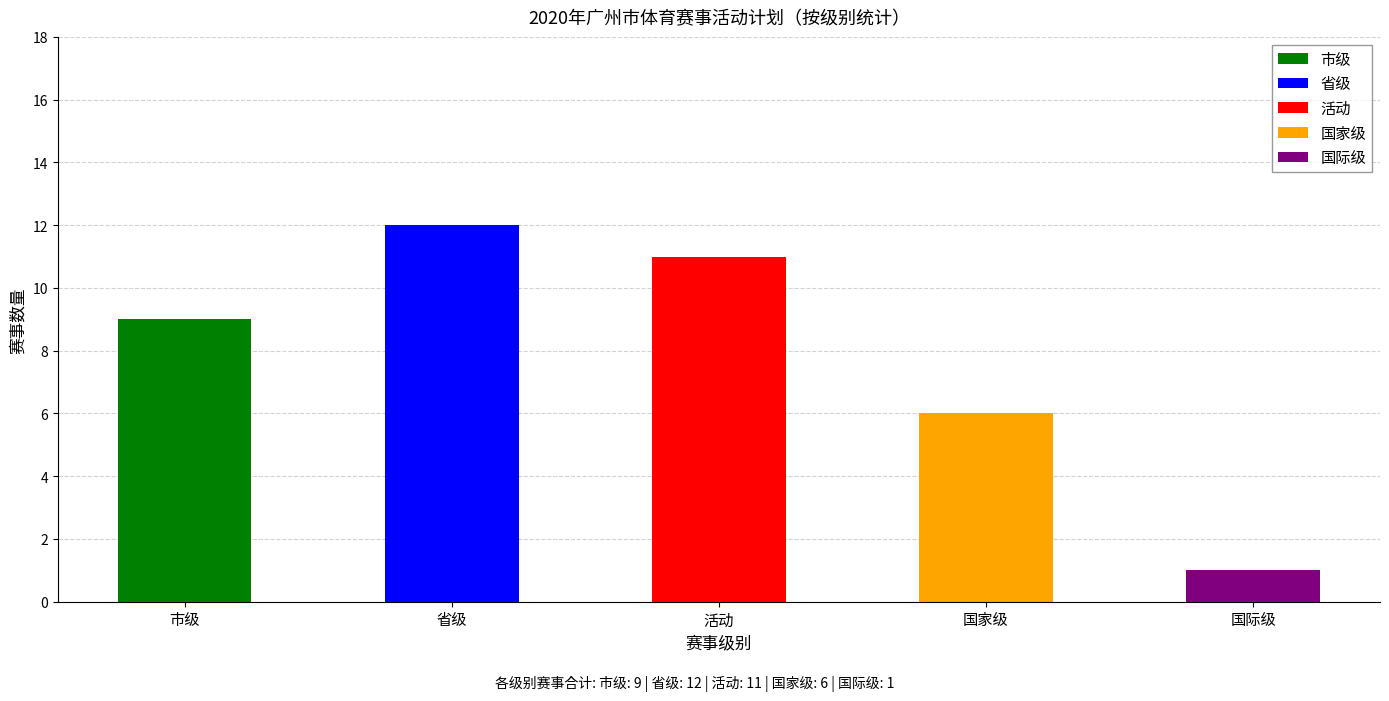

What is the value of the 2nd bar from the left?

12